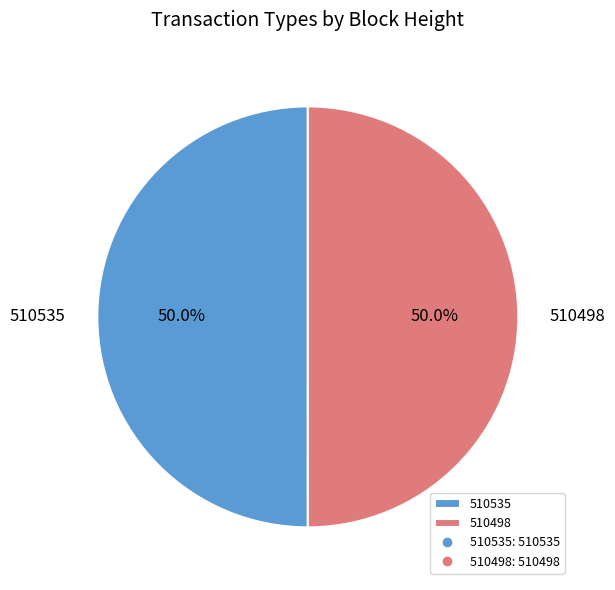

What is the ratio of the value at 510535 to the value at 510498?

1.0